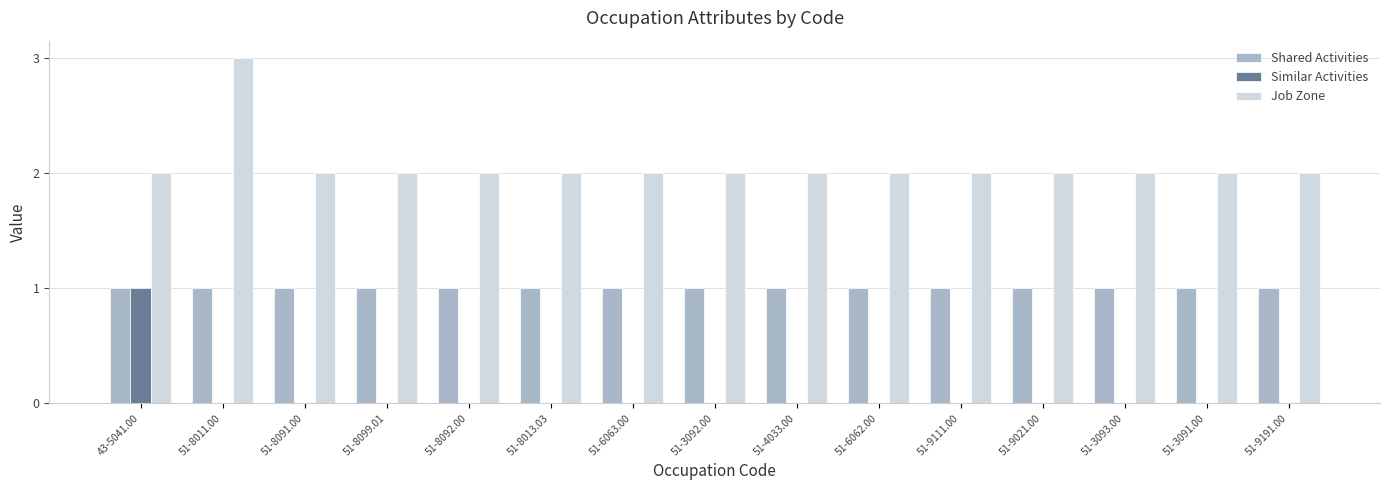

Is it true that Similar Activities equals 0 at 51-4033.00?

True